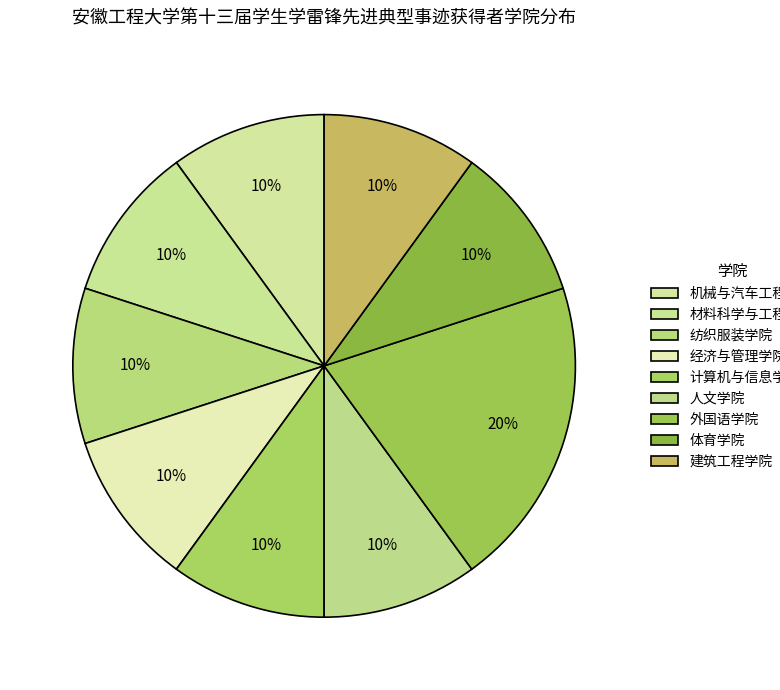

How many segments does this pie chart have?

9